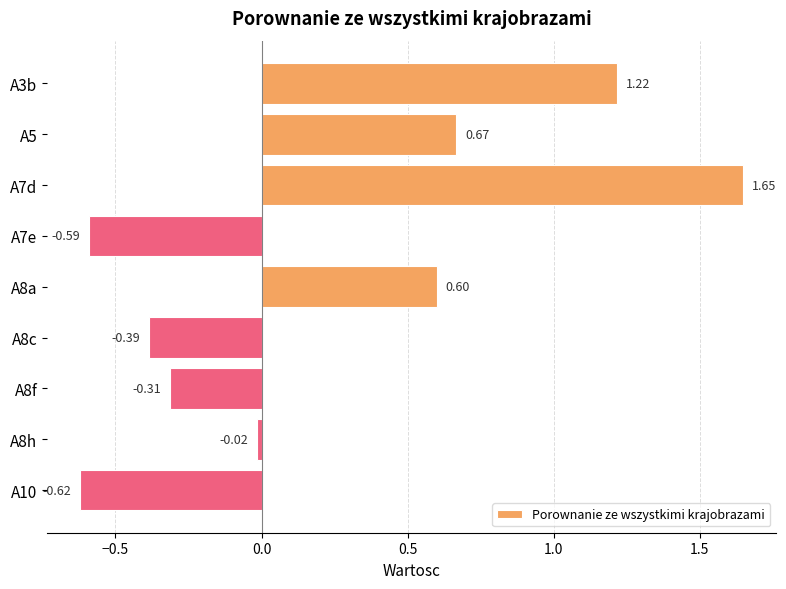

How many bars are there in total?

9